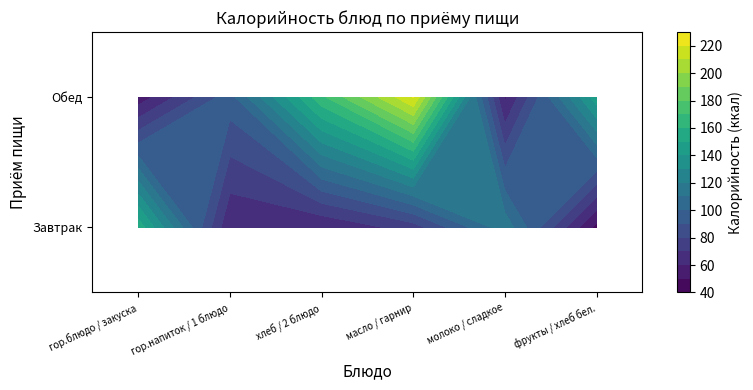

Is it true that Обед equals 75.0 at масло / гарнир?

True